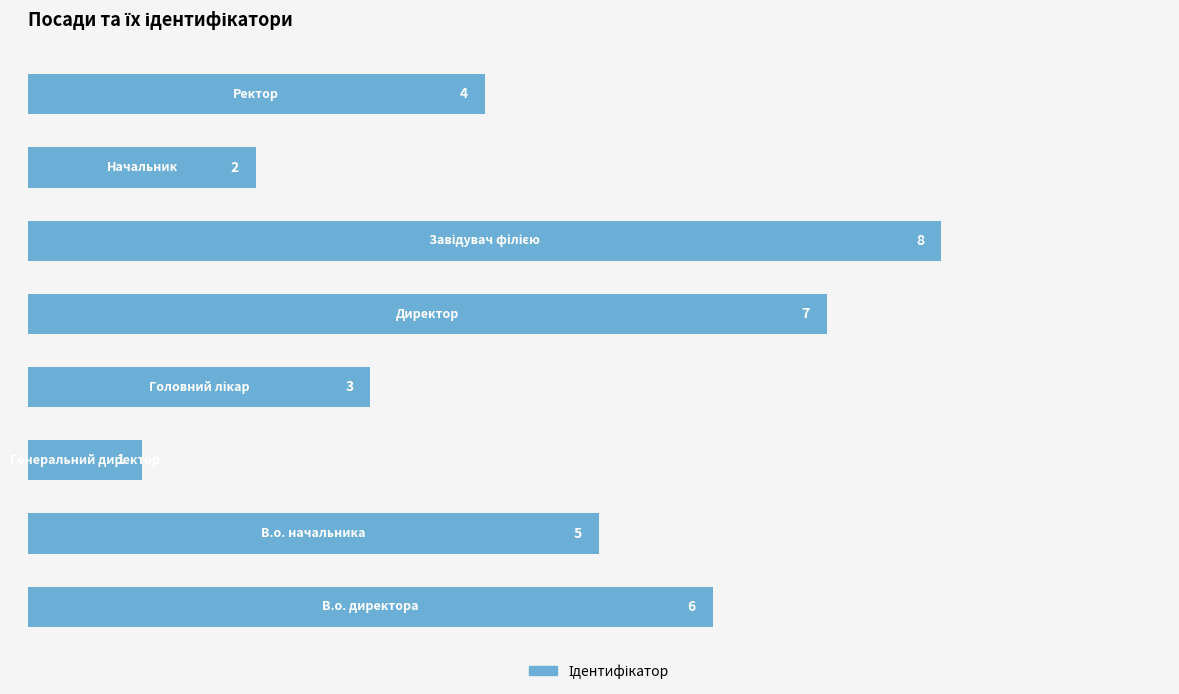

Count the values in the range 3 to 7.

5